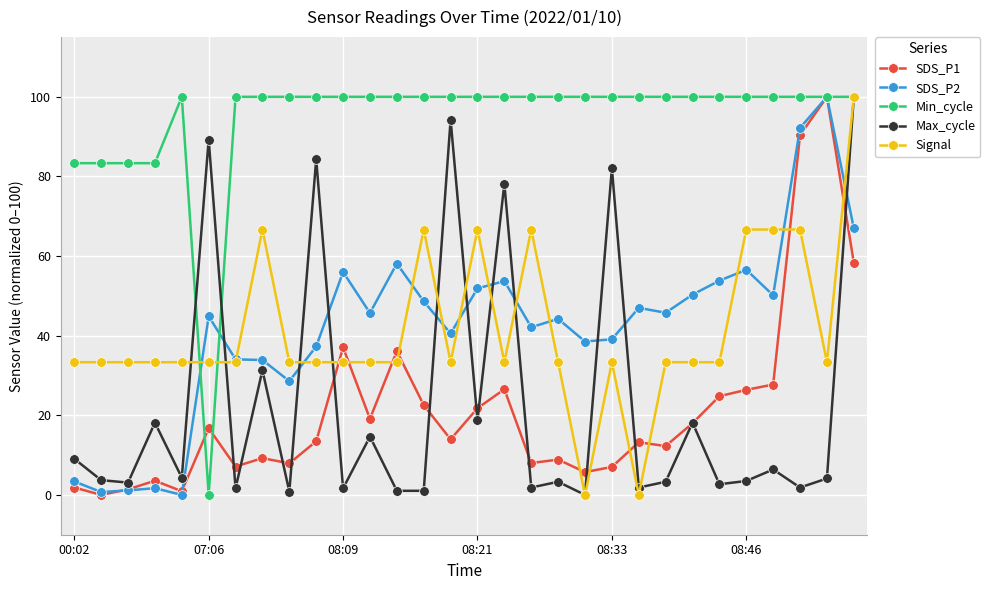

What is the value of the SDS_P2 point at the 12th from the left?

45.7